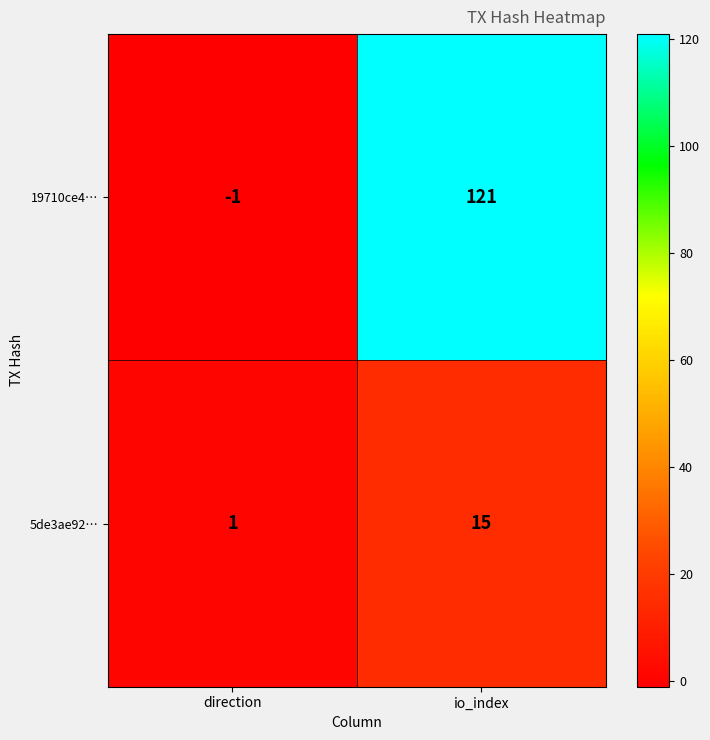

What is the smallest value displayed?

-1